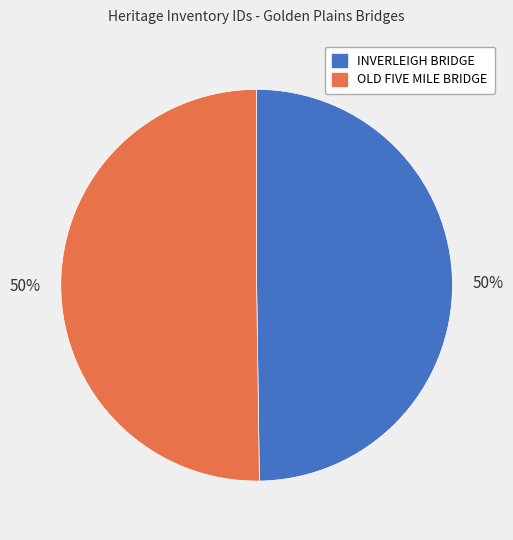

To the nearest percent, what is the average slice percentage?

50%